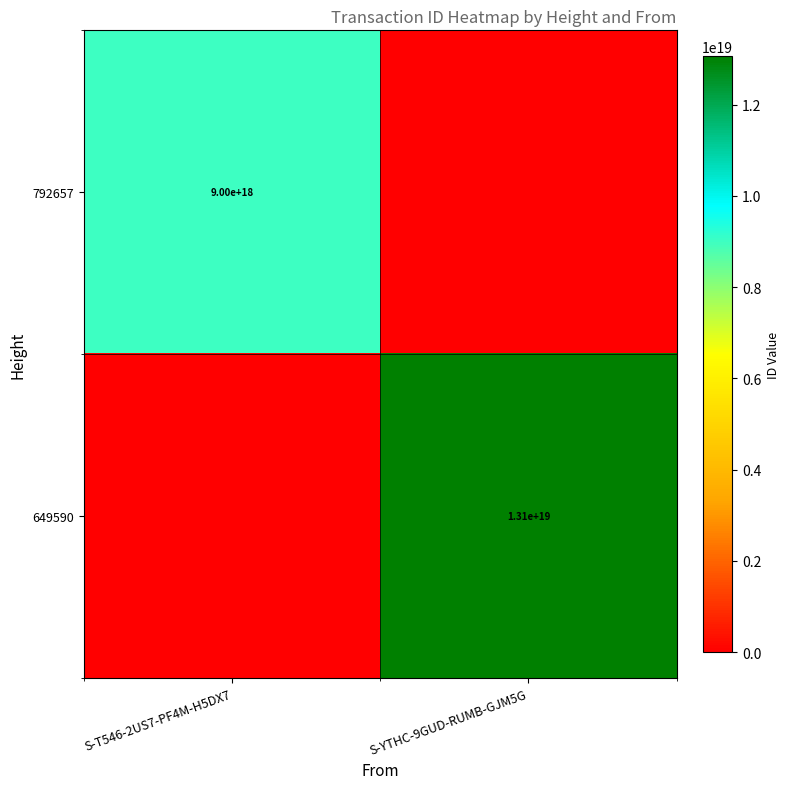

What is the difference between the highest and lowest values at S-T546-2US7-PF4M-H5DX7?

9003532168320096256